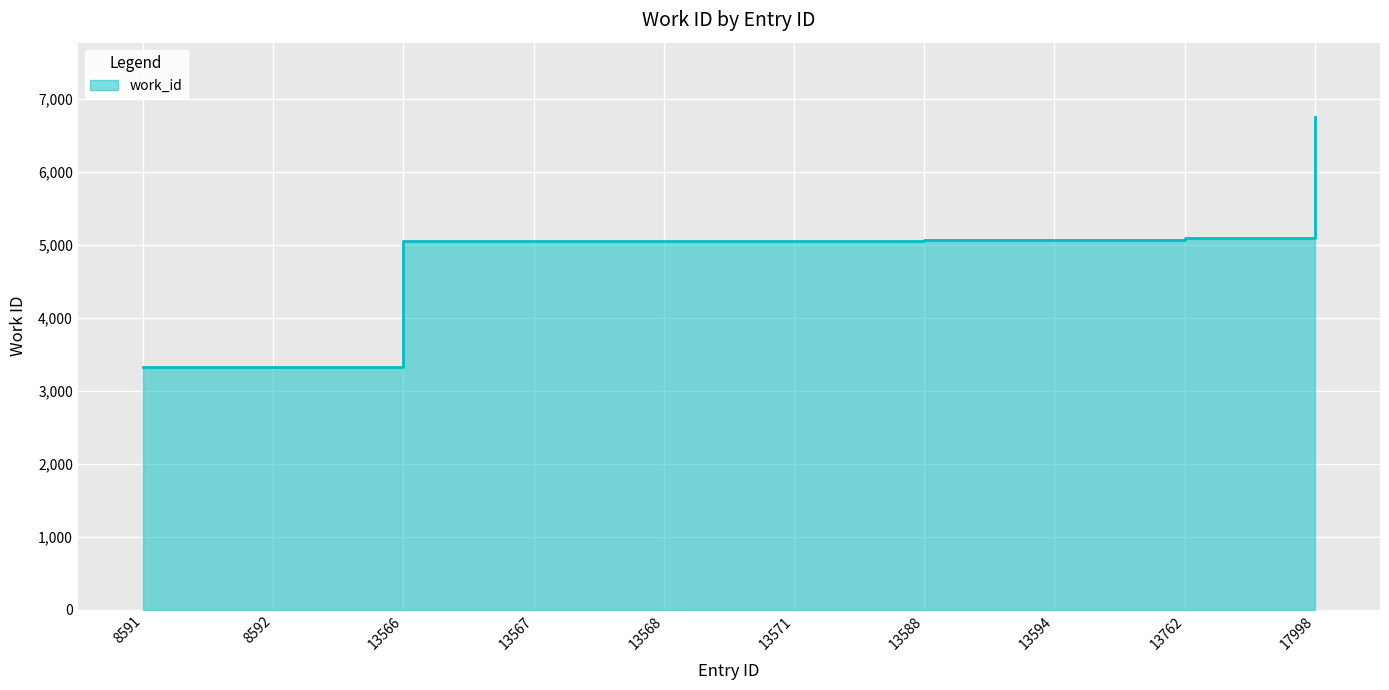

At which category does the chart reach its peak across all series?

17998